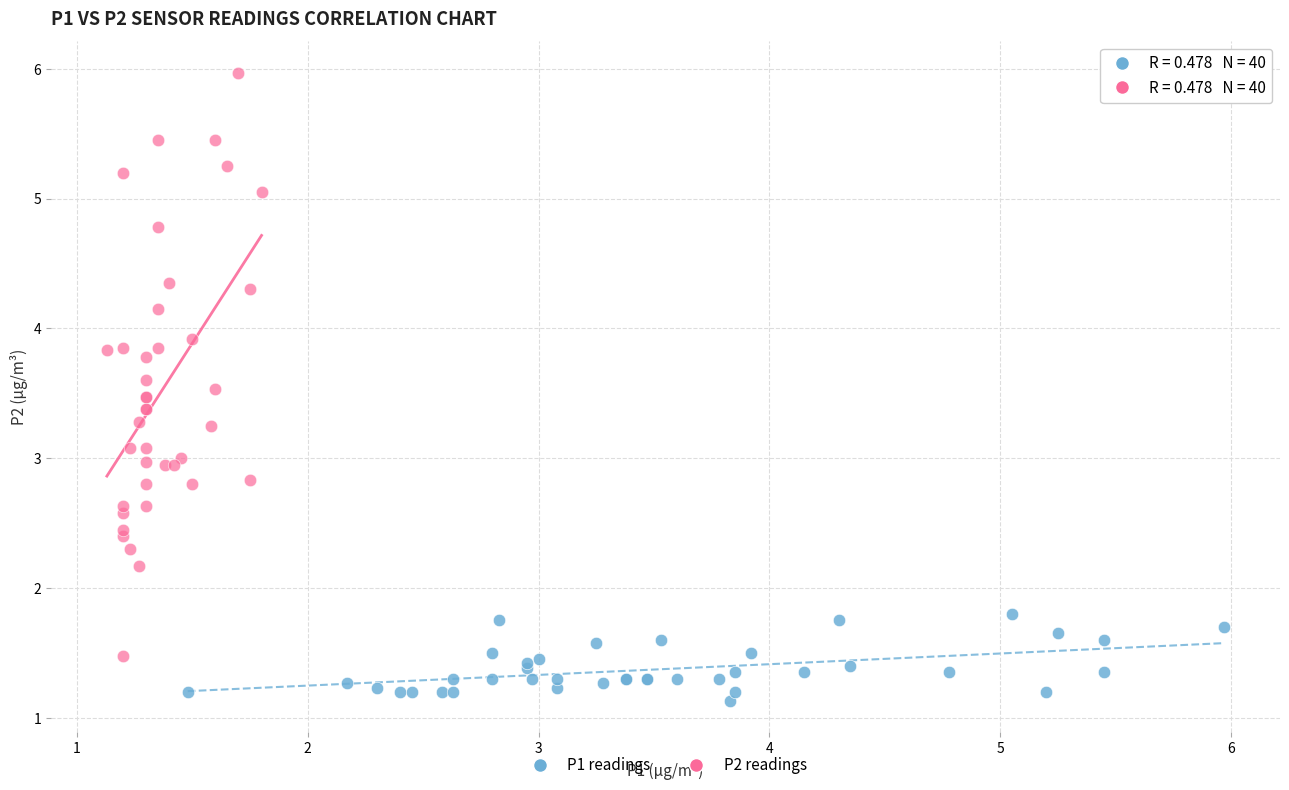

Which series has the widest spread of Y values?

P2 readings